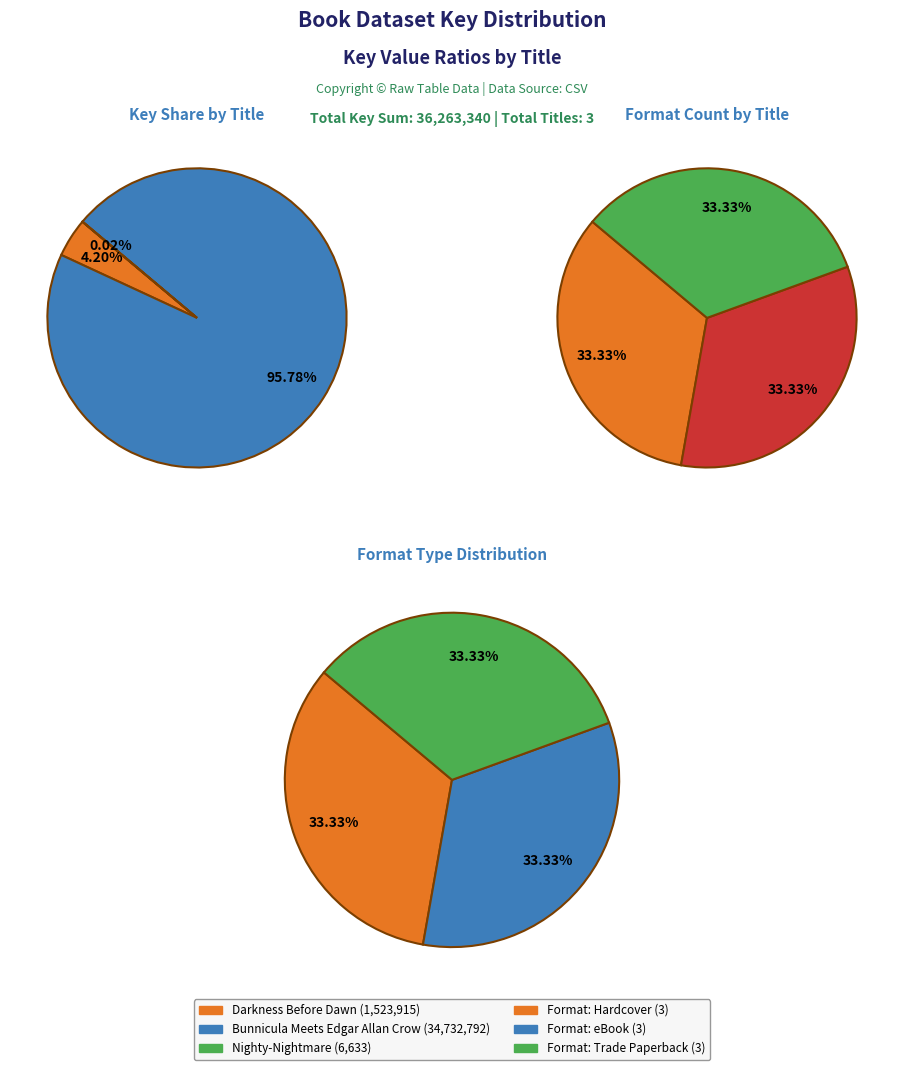

To the nearest percent, what is the combined percentage of Darkness Before Dawn and Bunnicula Meets Edgar Allan Crow?

100%